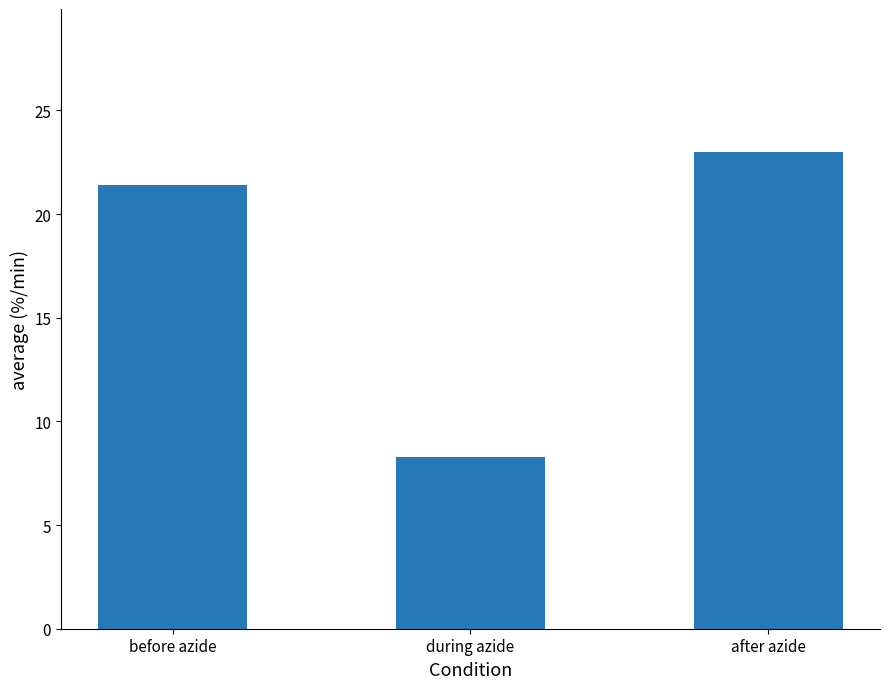

What is the greatest value displayed?

23.0